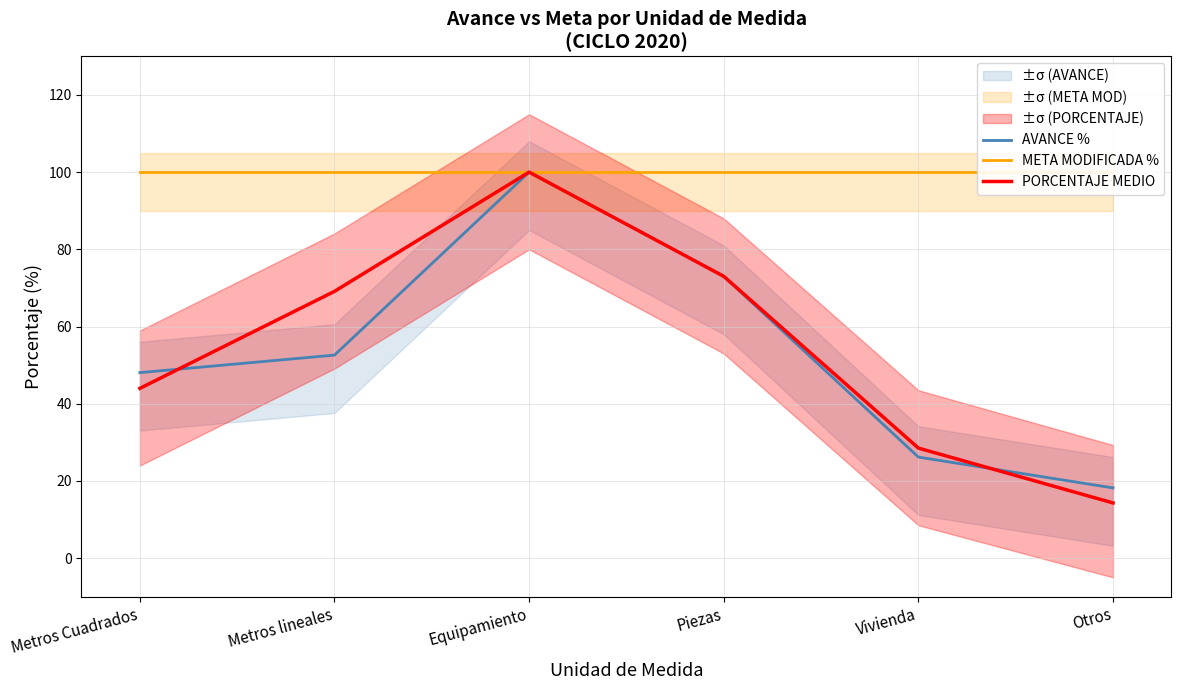

What position from the right is Equipamiento?

4